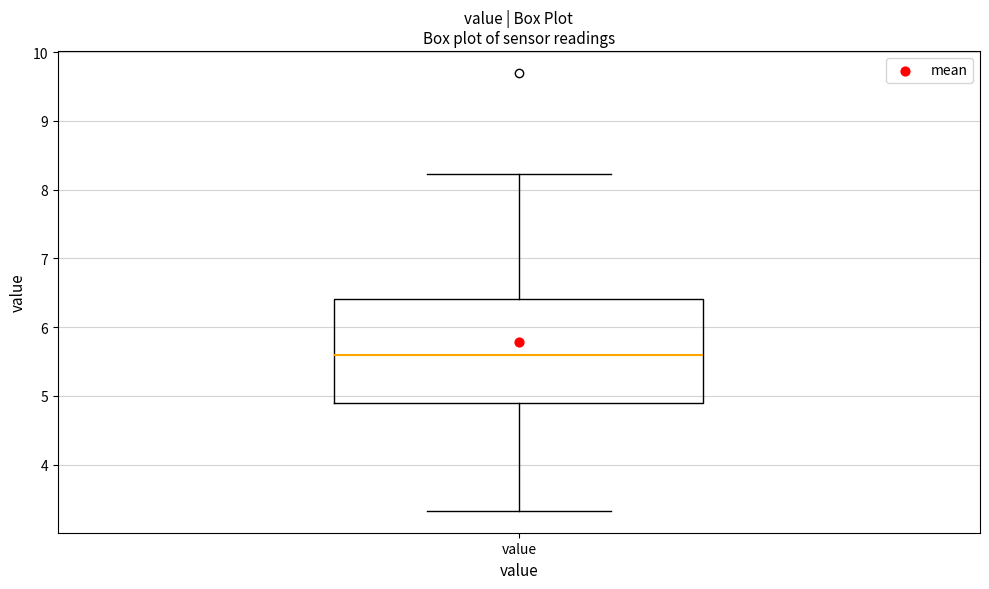

Read this box plot against the y-axis: the position of the median line, the range covered by the box, and the ends of both whiskers. The values are not printed on the chart, so give them approximately, as read against the axis.

median 5.6, box 4.9 to 6.4, whiskers 3.3 to 8.2